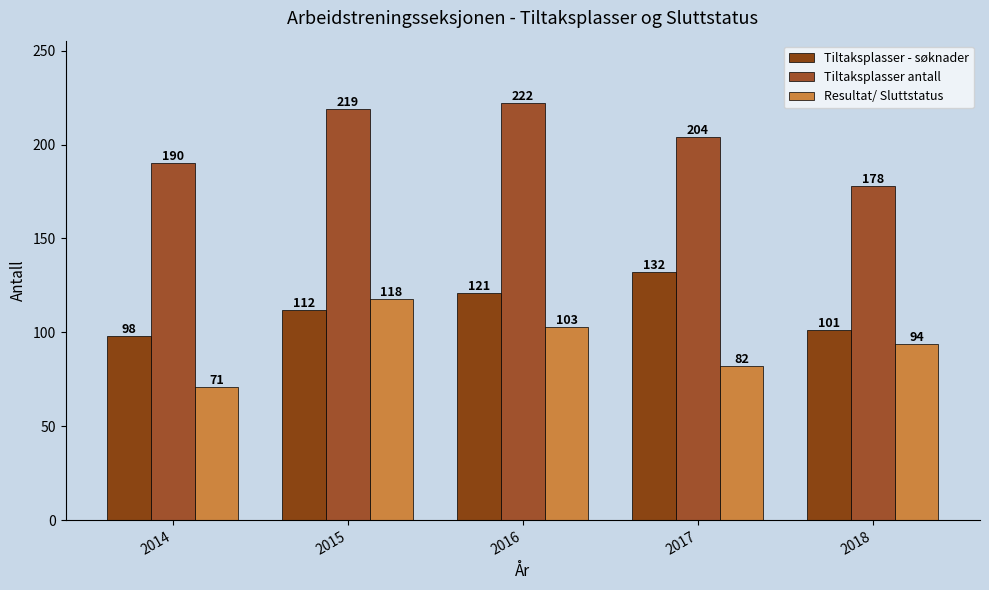

True or false: Resultat/ Sluttstatus has a value of 30 at 2016.

False